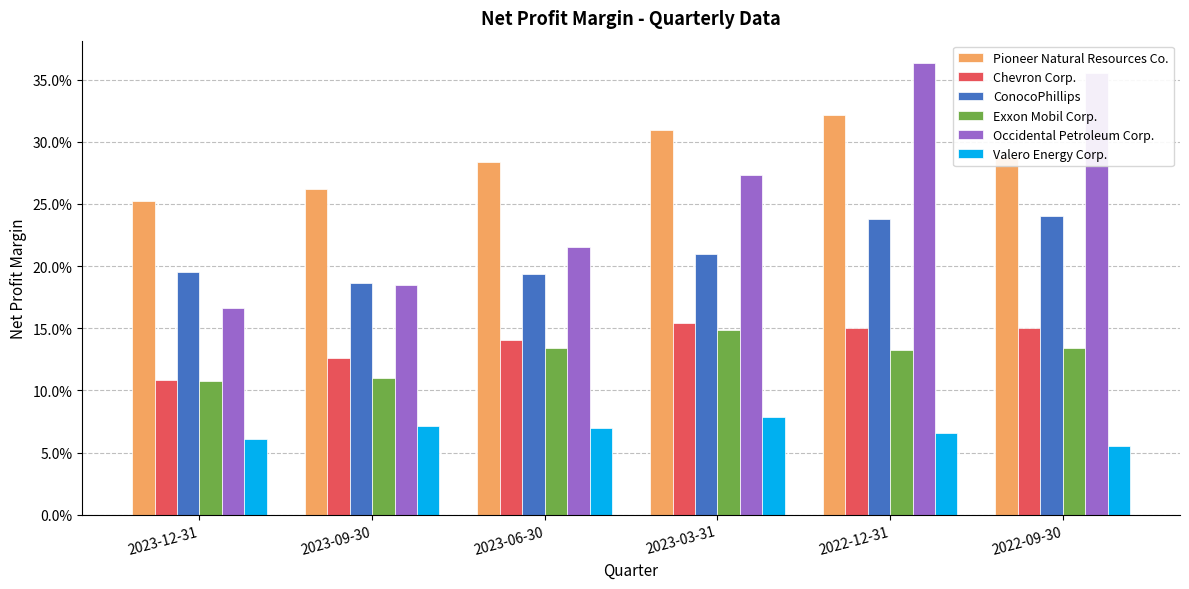

What are all the series names shown in the legend?

Pioneer Natural Resources Co., Chevron Corp., ConocoPhillips, Exxon Mobil Corp., Occidental Petroleum Corp., Valero Energy Corp.